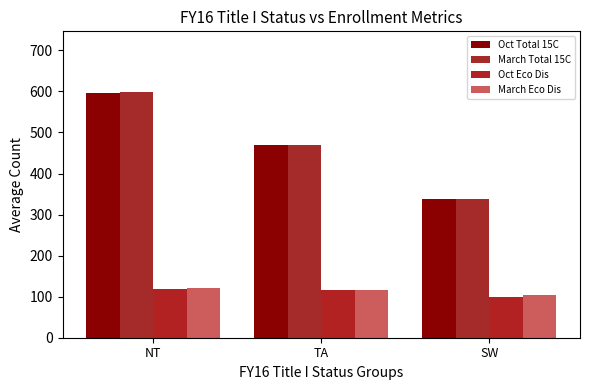

What position from the left is NT?

1